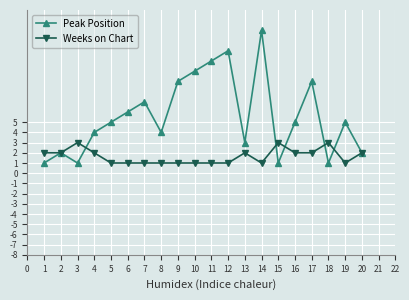

What is the sum of all Peak Position values?

112